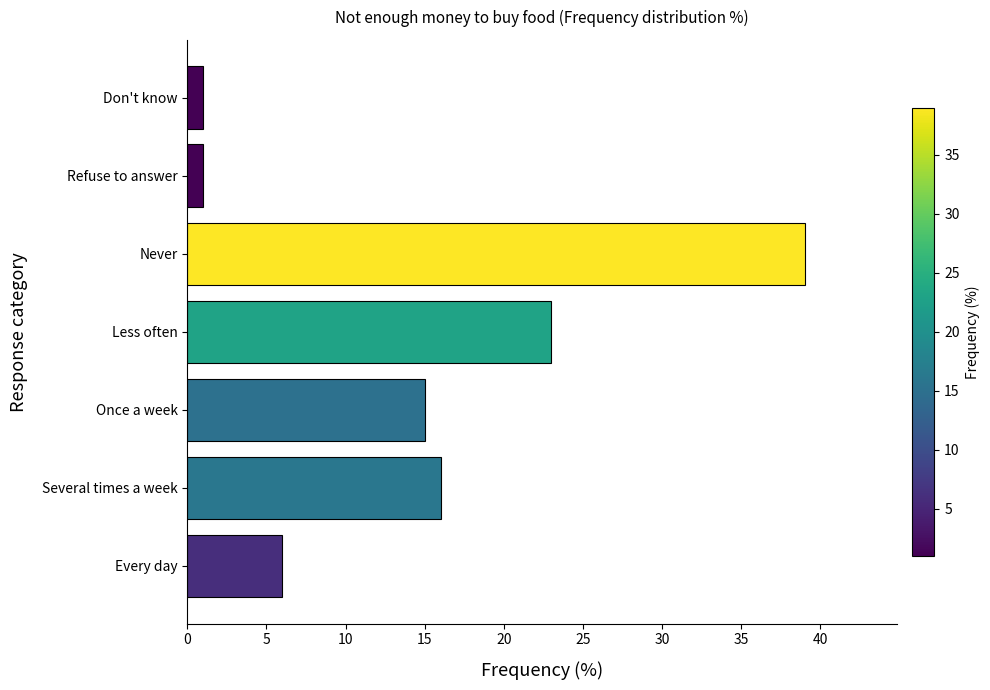

What is the change in value from Once a week to Don't know?

-14